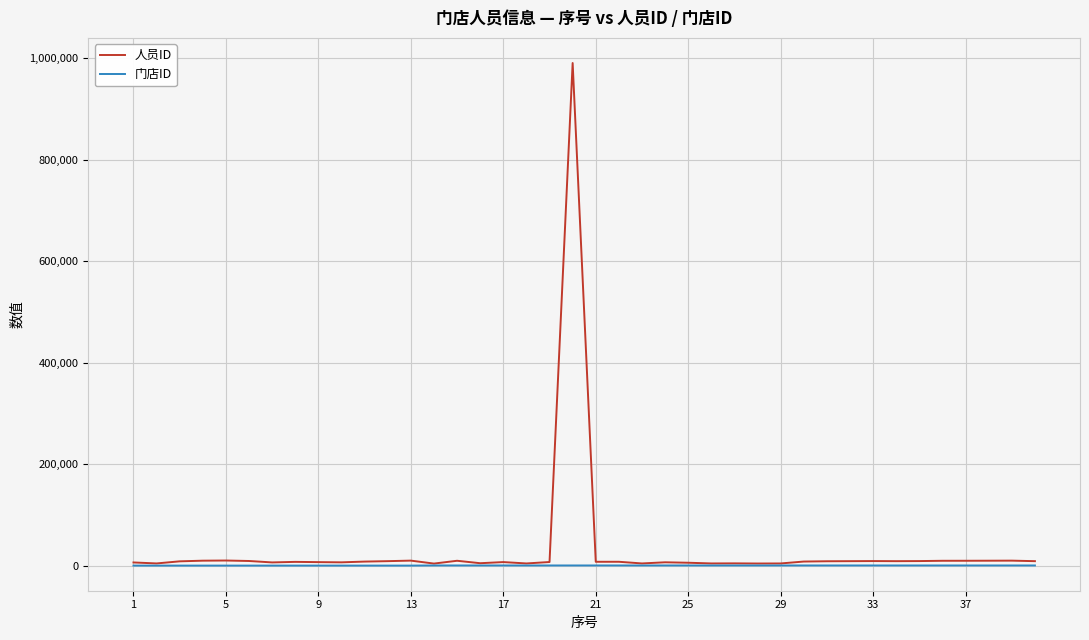

Which series has the widest spread of values?

人员ID